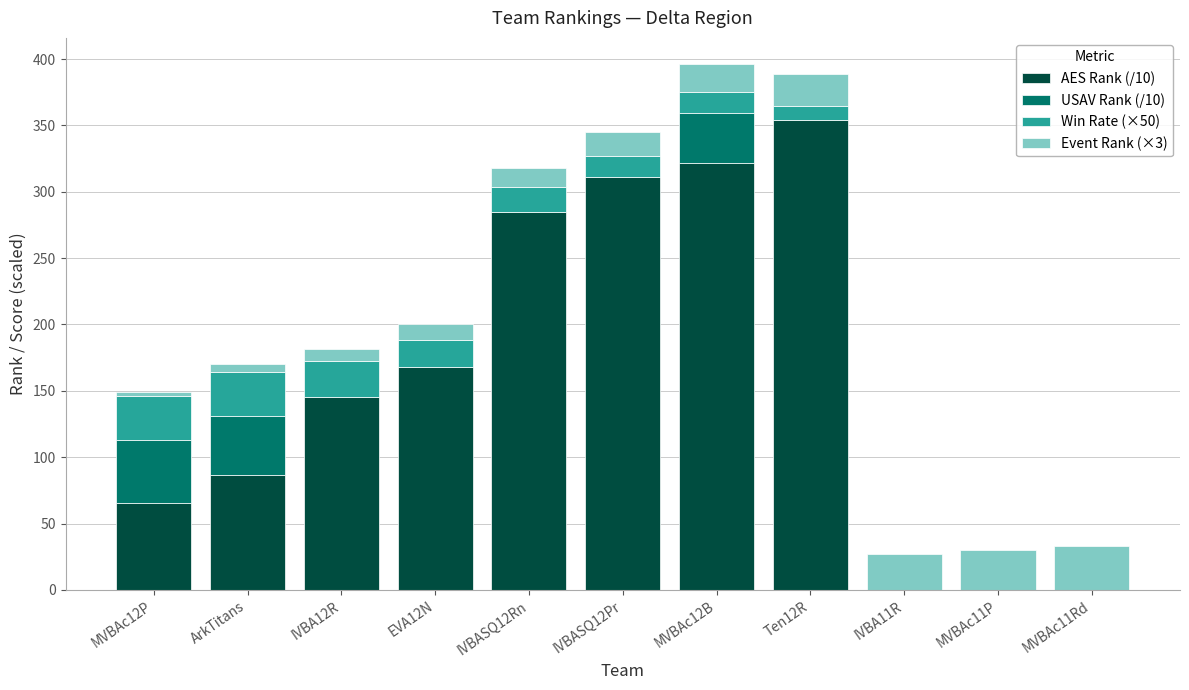

What is the total value across all series at IVBASQ12Pr?

345.3